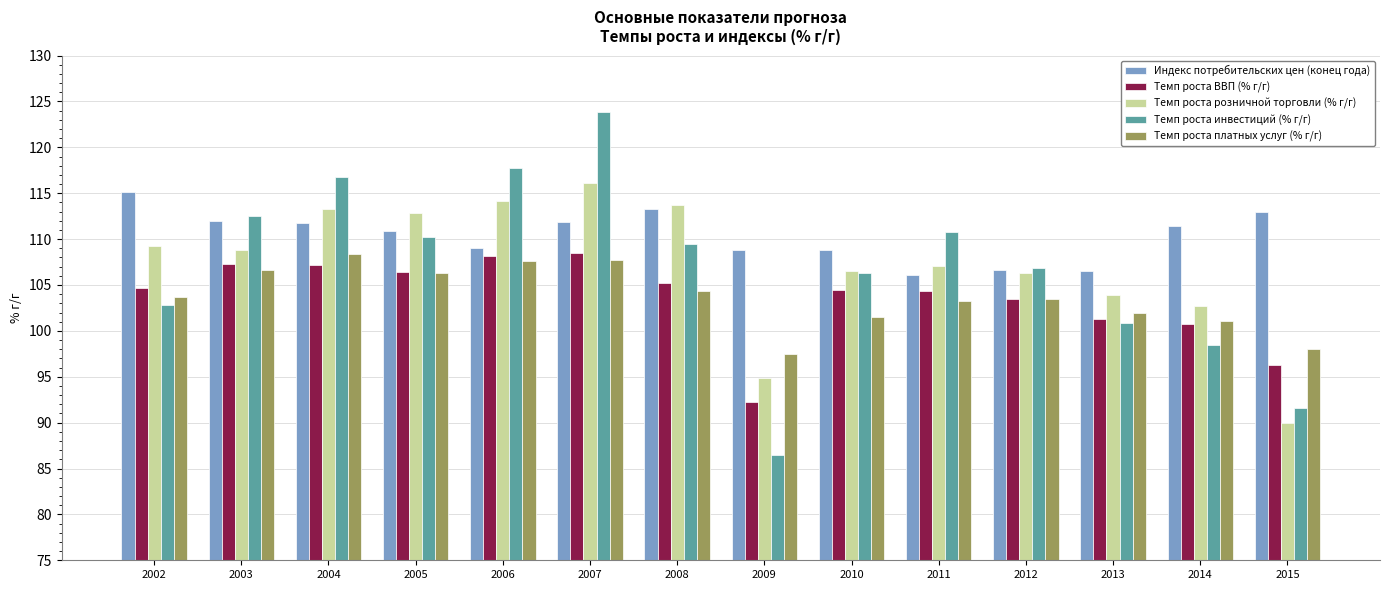

The Темп роста ВВП (% г/г) series shows 103.5 at 2012. True or false?

True